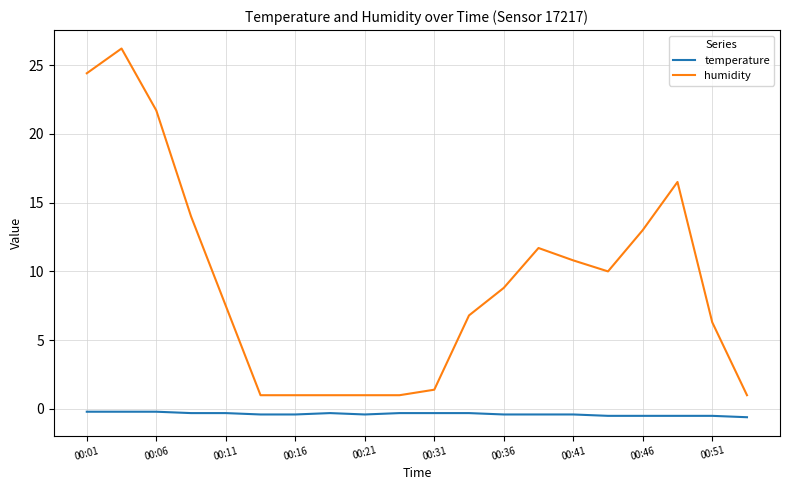

True or false: temperature and humidity intersect in this chart.

False